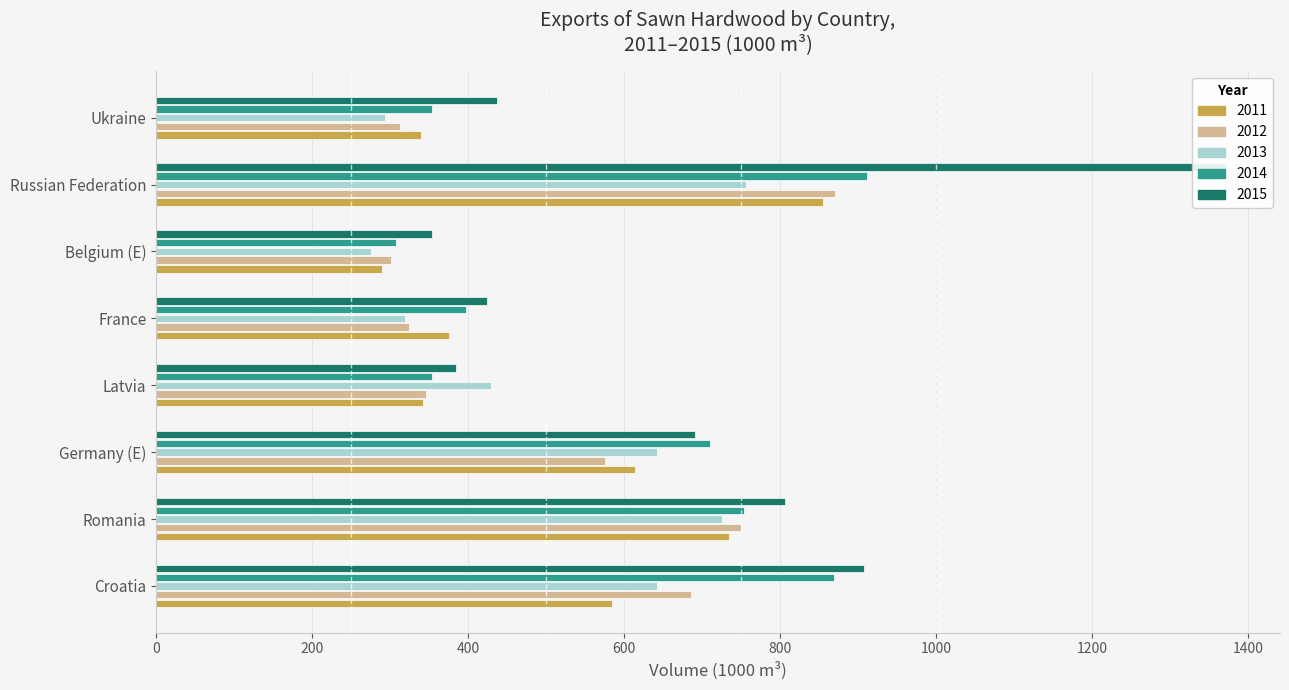

What is the label of the 3rd bar from the left?

Germany (E)